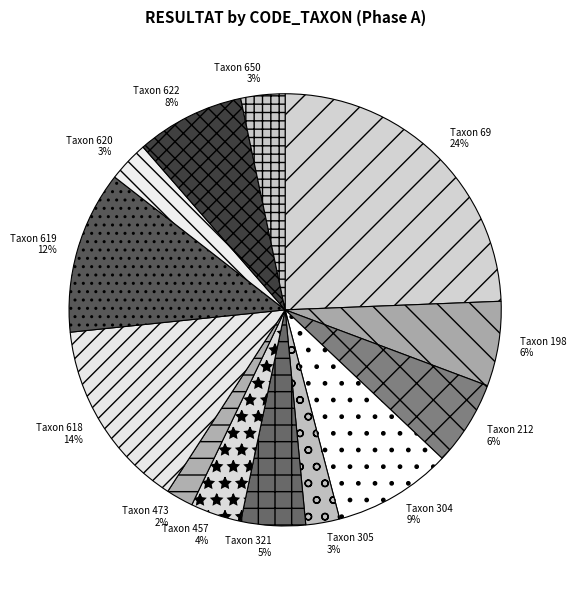

What percentage is the Taxon 198 slice, to the nearest percent?

6%